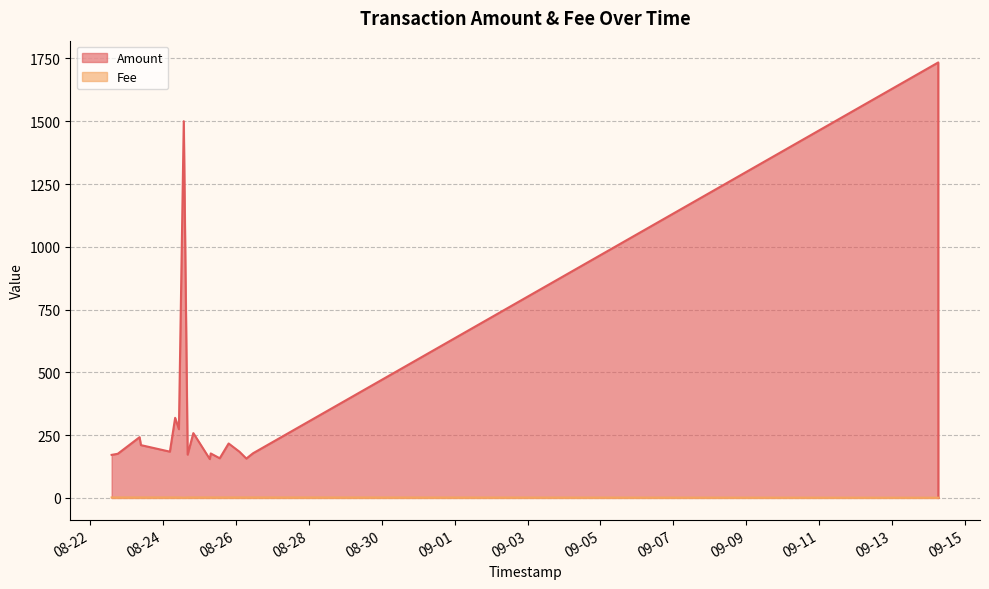

Is it true that Amount equals 158.0 at 2016-08-25 13:18:48?

True